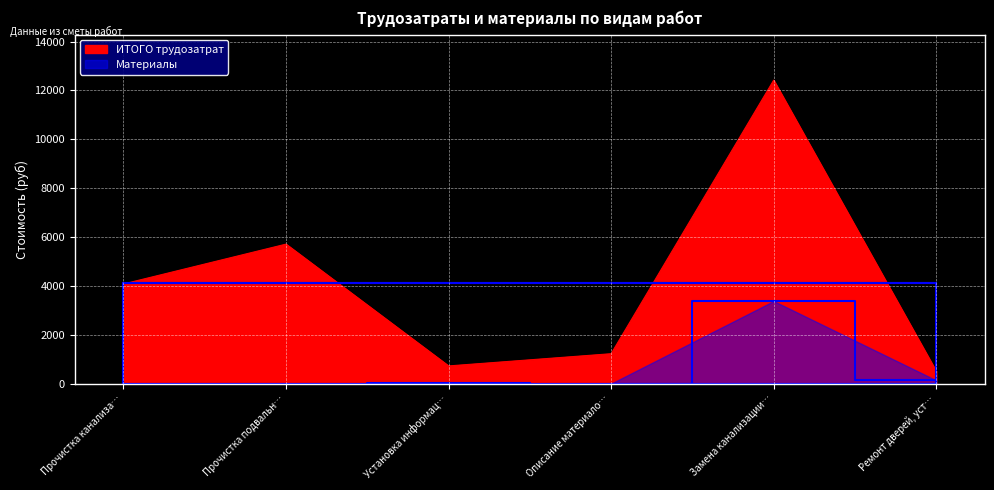

True or false: Материалы and ИТОГО трудозатрат cross at least once.

False